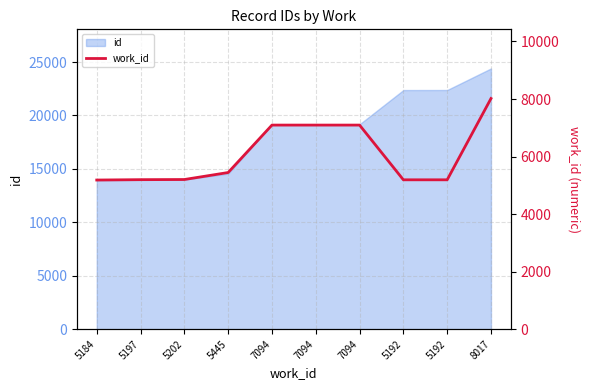

What is the sum of the values at 5192 and 5184?

10376